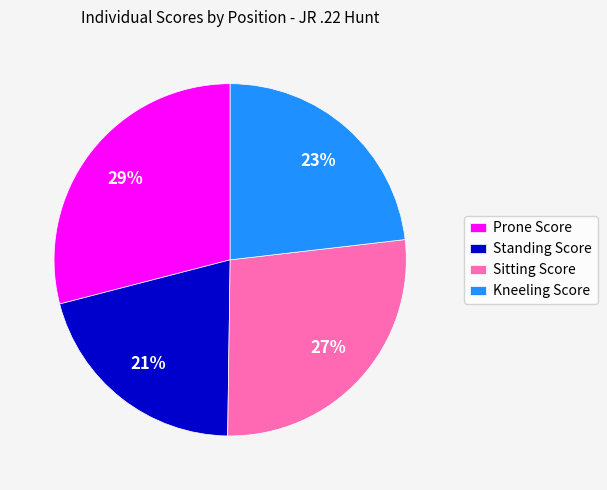

Which category has the biggest portion of the pie?

Prone Score